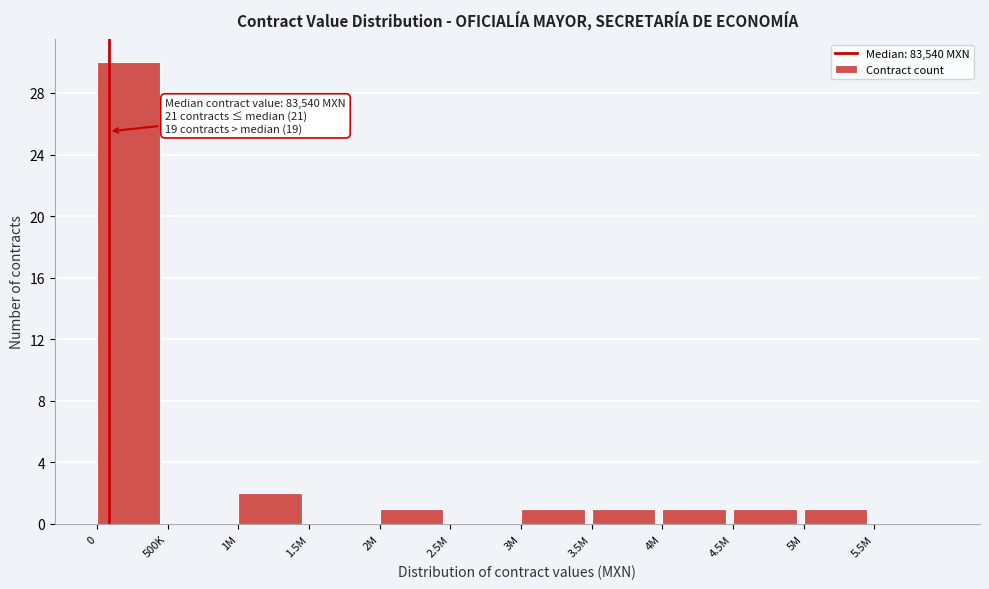

Reading left to right, list all the values displayed in this chart.

0=30	500K=0	1M=2	1.5M=0	2M=1	2.5M=0	3M=1	3.5M=1	4M=1	4.5M=1	5M=1	5.5M=0